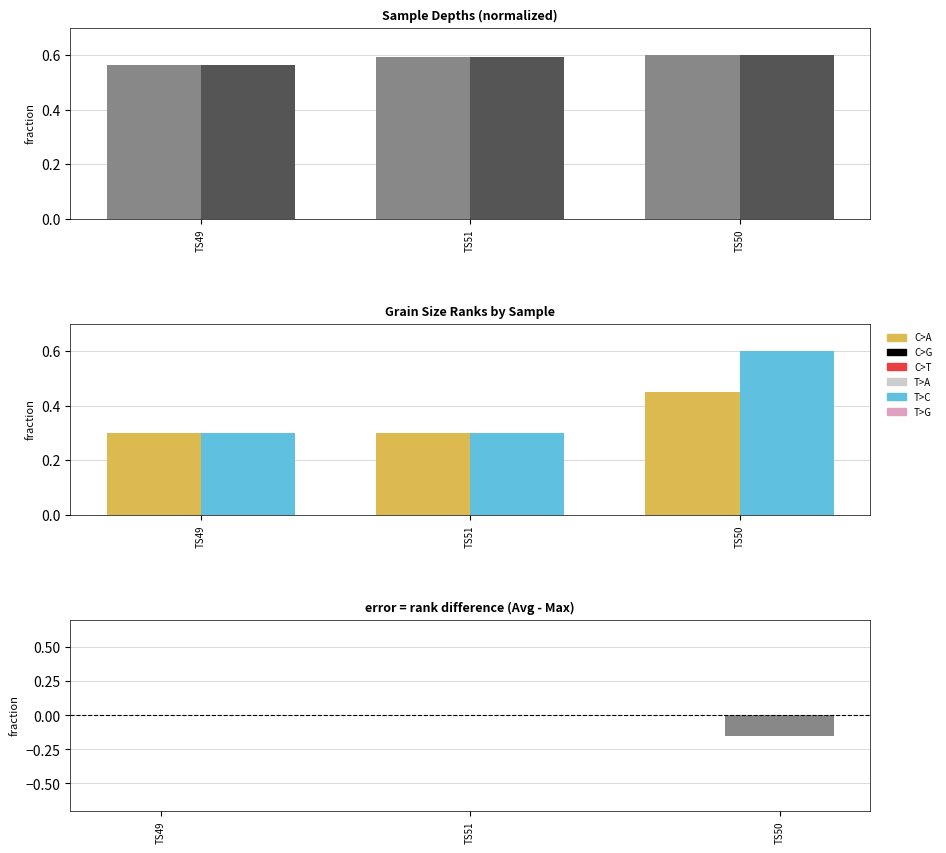

What is the sum of all Avg rank - Max rank values?

-0.1